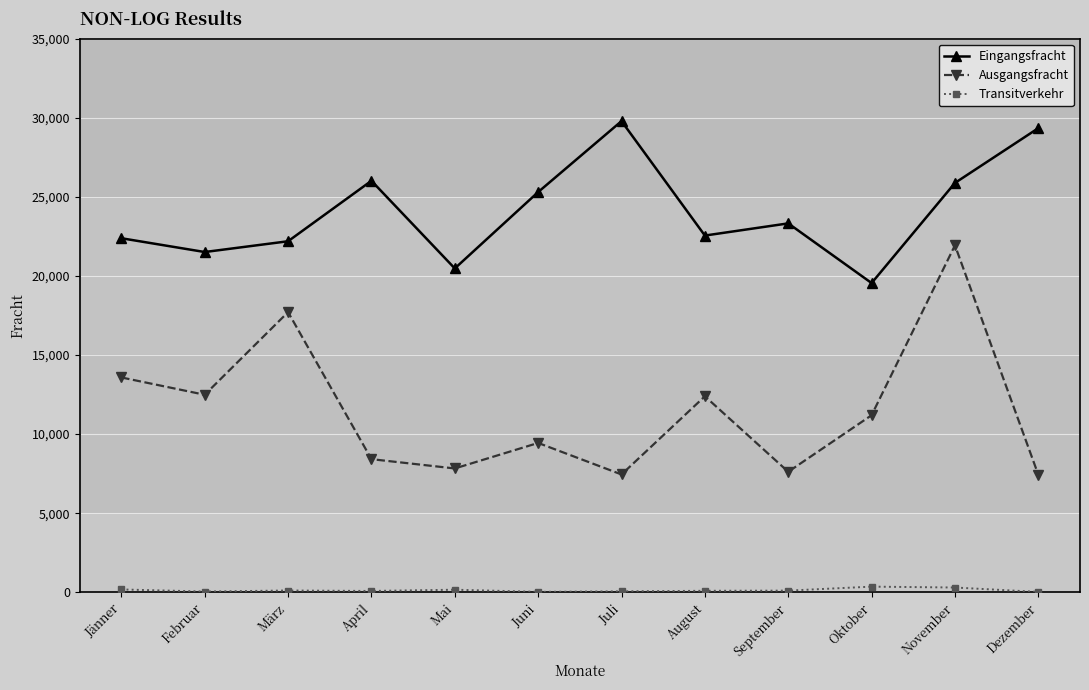

At which label does Eingangsfracht reach its minimum?

Oktober